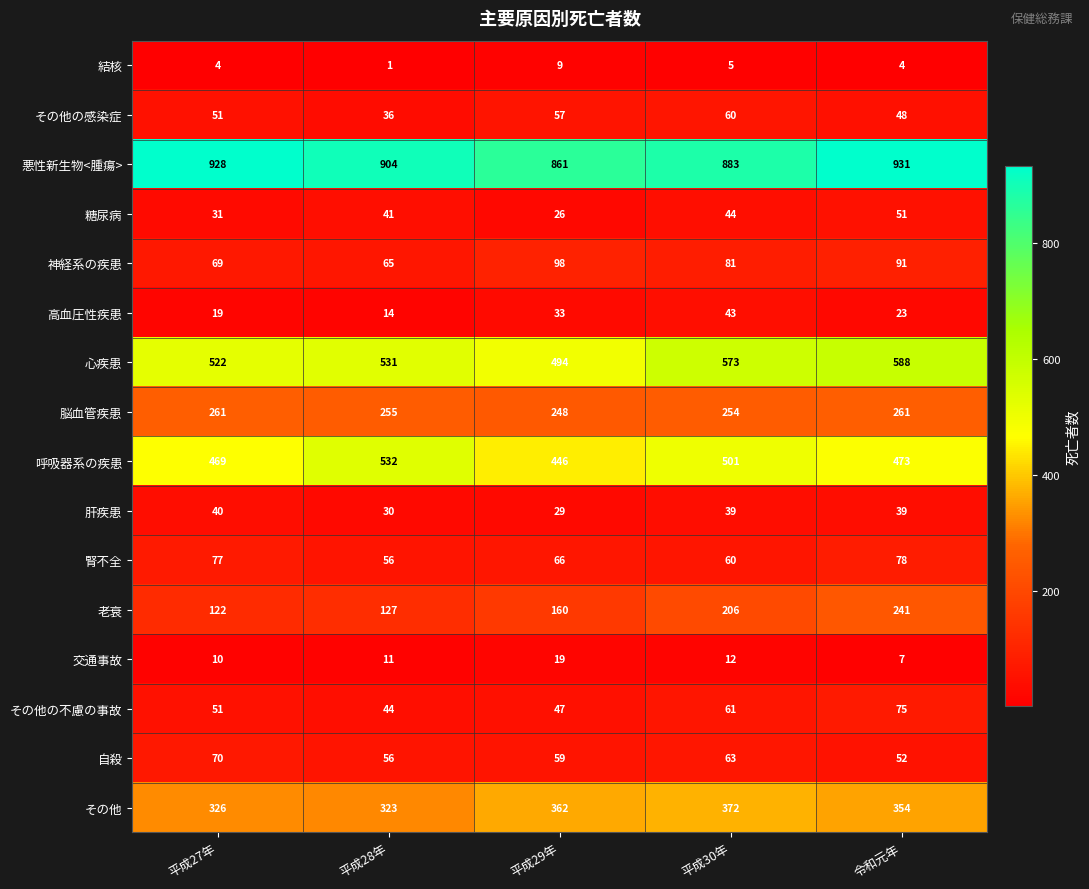

At which category is the sum across all series the highest?

令和元年